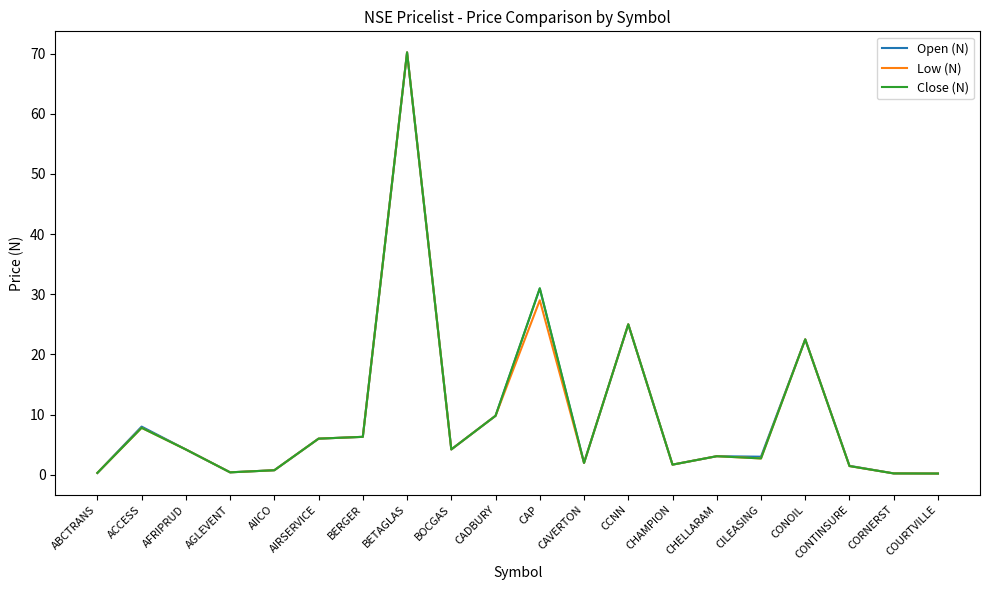

At which category is the sum across all series the highest?

BETAGLAS